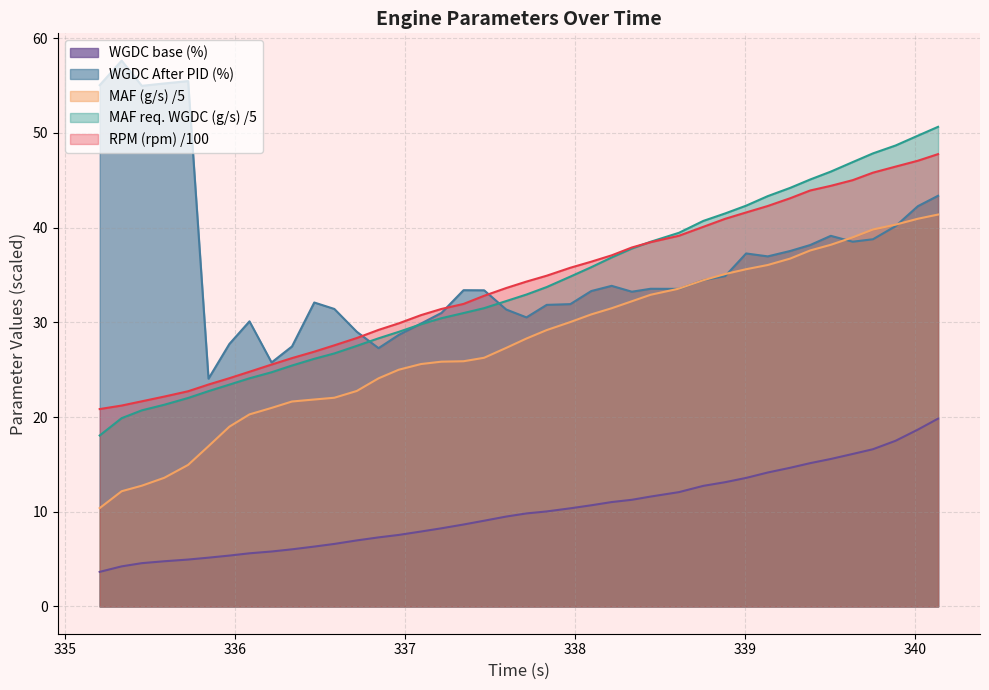

How many data points in MAF (g/s) are less than 28?

20